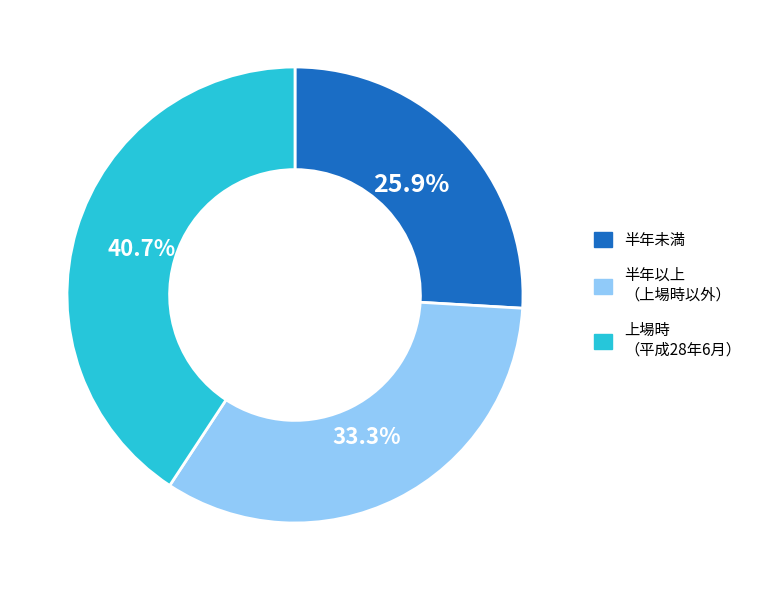

Is there any slice that represents more than half of the pie?

No